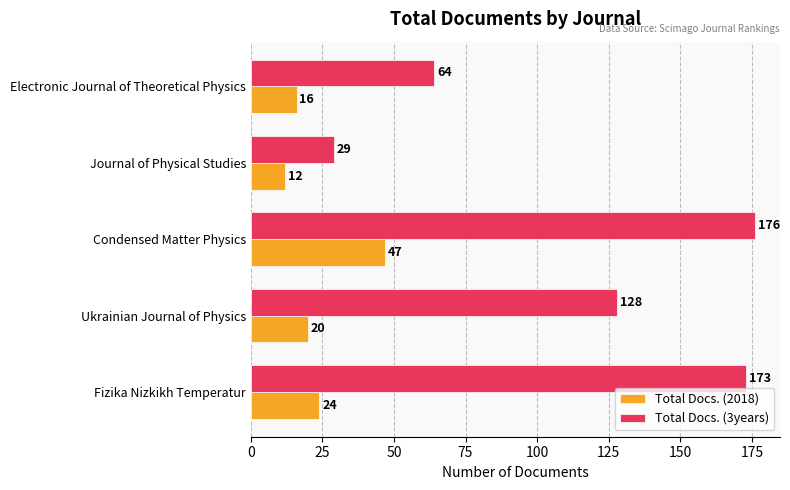

Which series has the widest spread of values?

Total Docs. (3years)